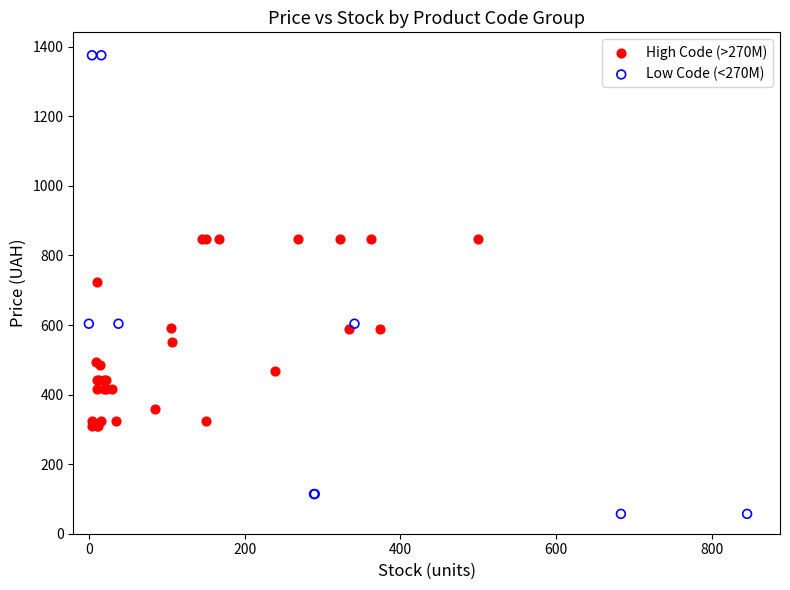

Which series contains the highest Y value?

Low Code (<270M)